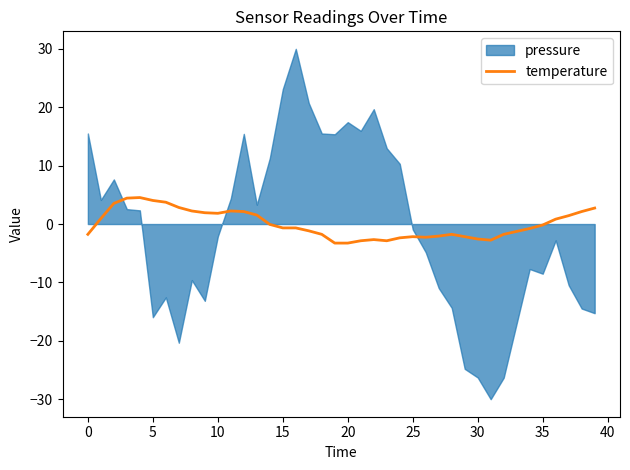

What is the label of the 34th point from the left?

33